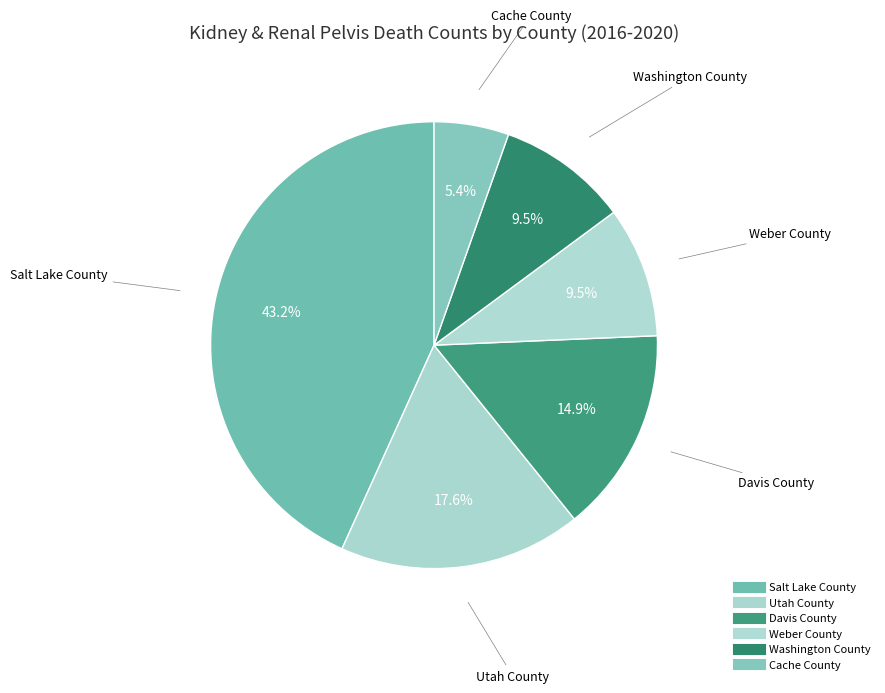

How many slices are in this pie chart?

6